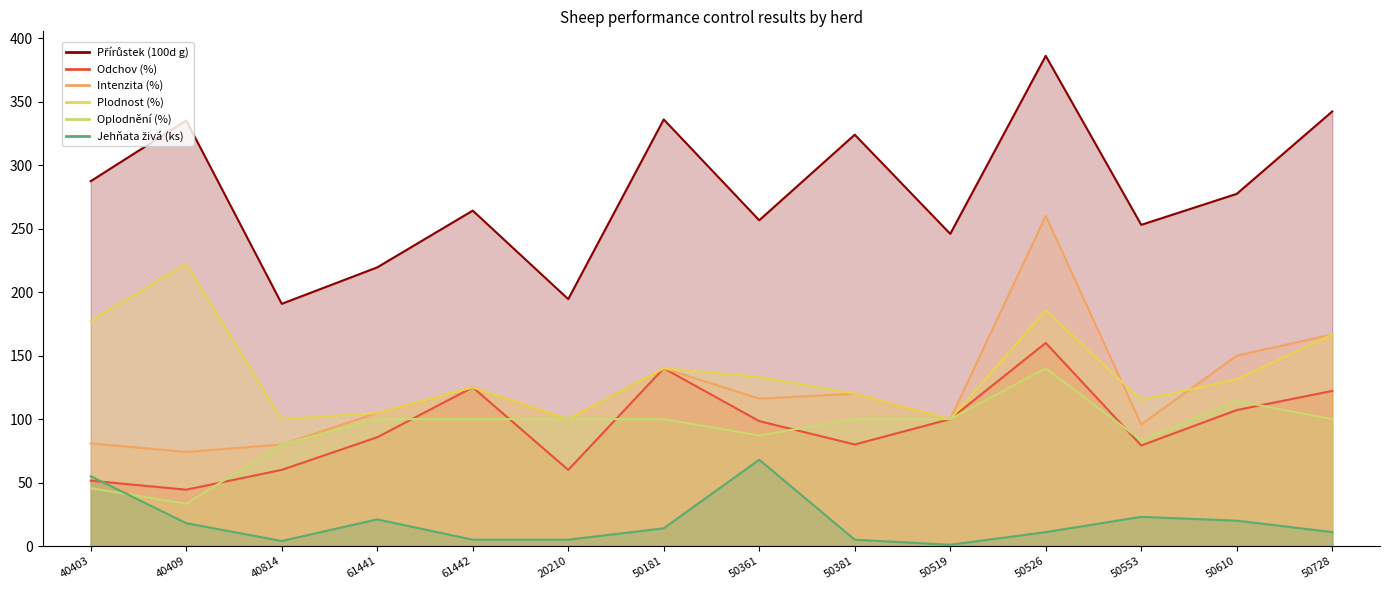

The value of Odchov (%) at 40403 is 84.7. True or false?

False